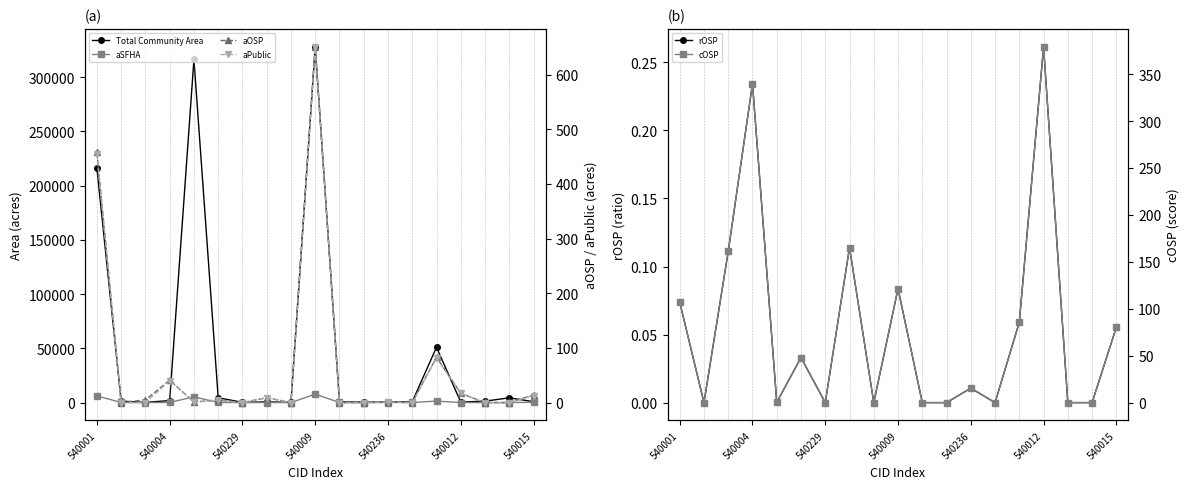

Which has a higher value, 540001 or 16?

540001